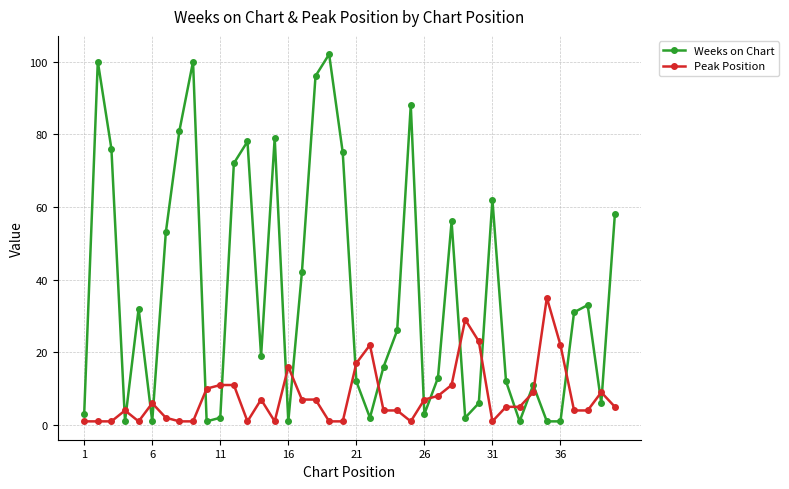

What is the smallest value displayed?

1